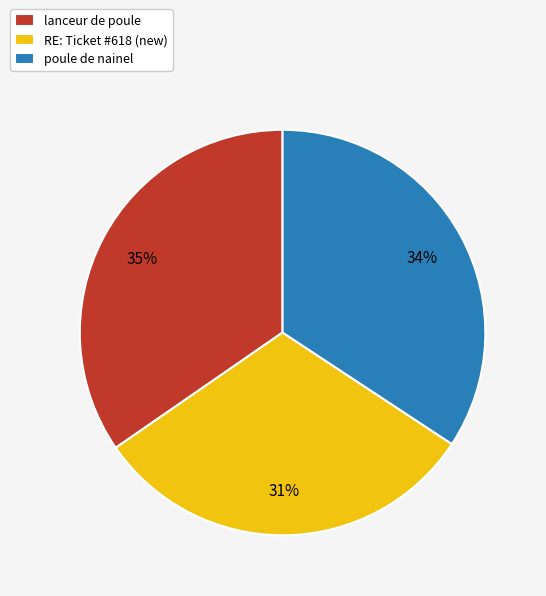

Is poule de nainel the majority of the pie?

No